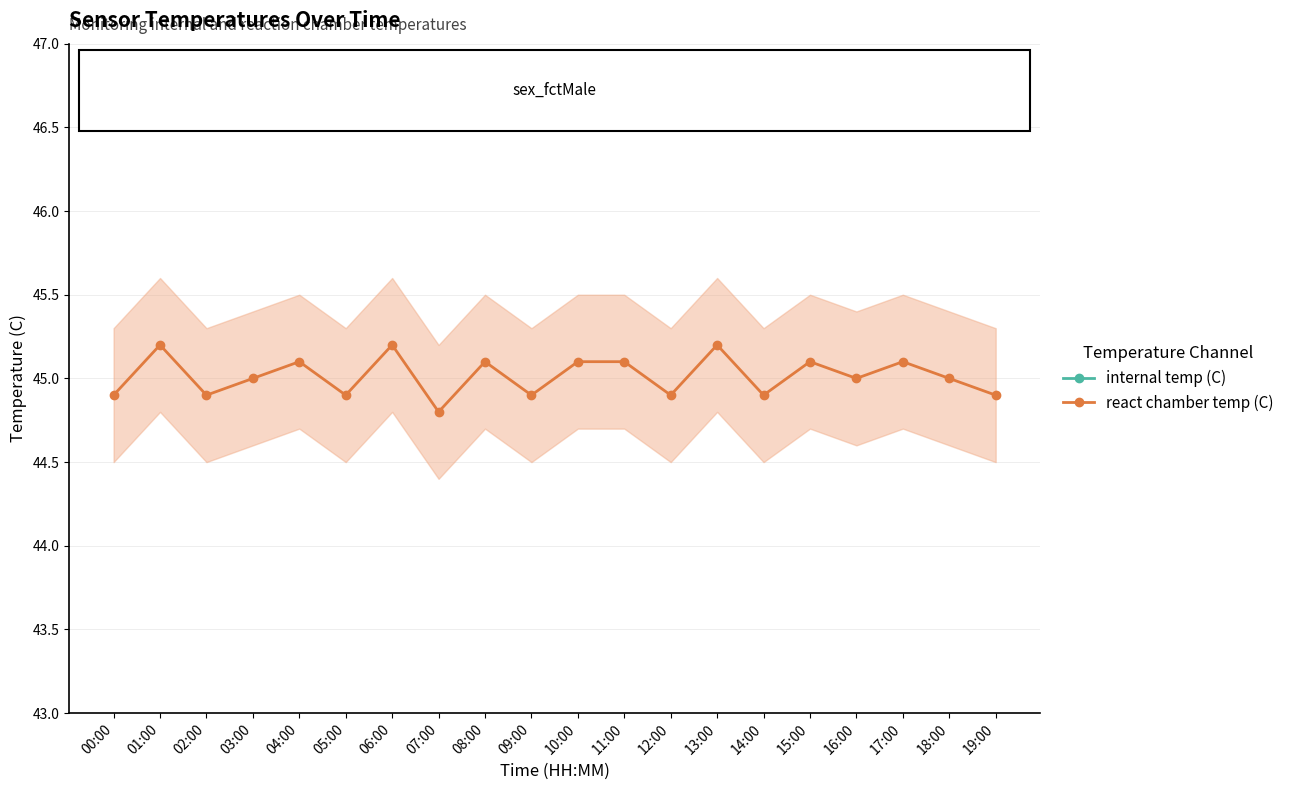

The value of internal temp (C) at 18:00 is 12.4. True or false?

False